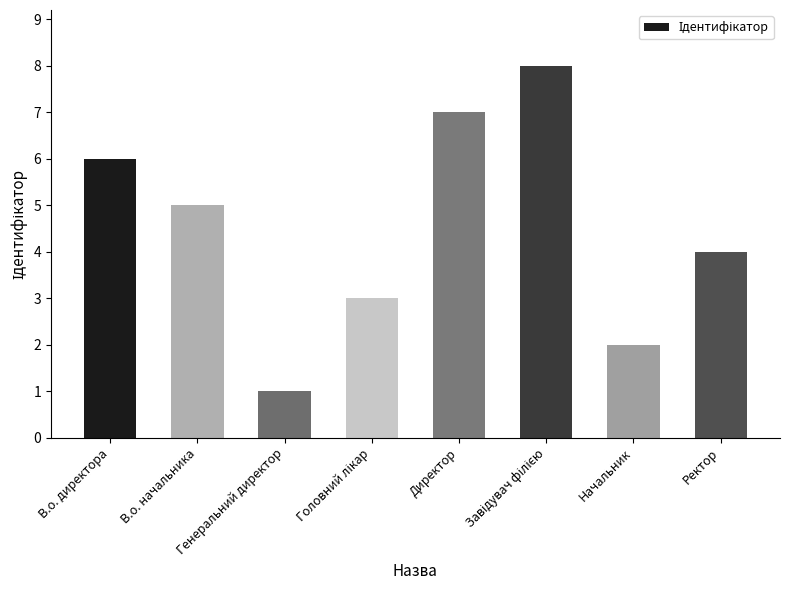

Are the bars grouped side by side (vs. stacked)?

No